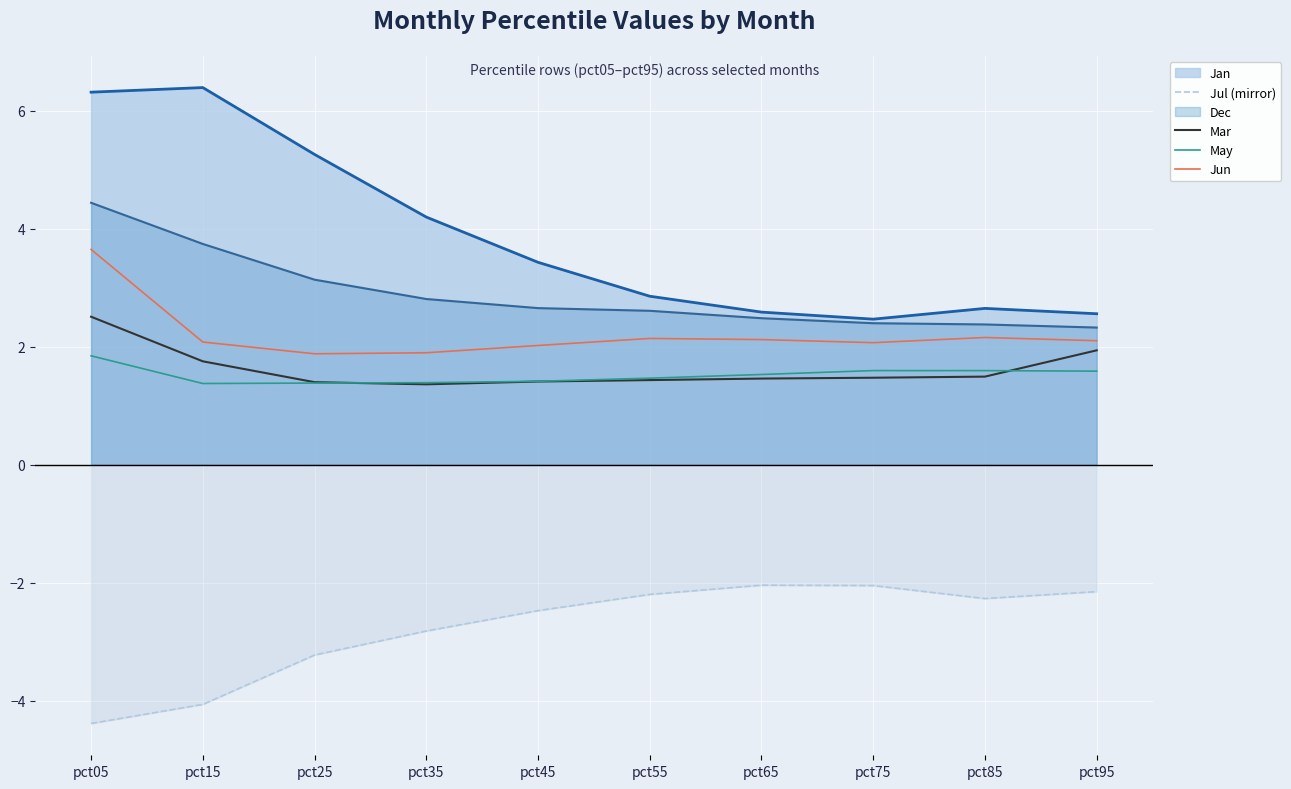

What is the difference between the May values at pct55 and pct65?

0.1